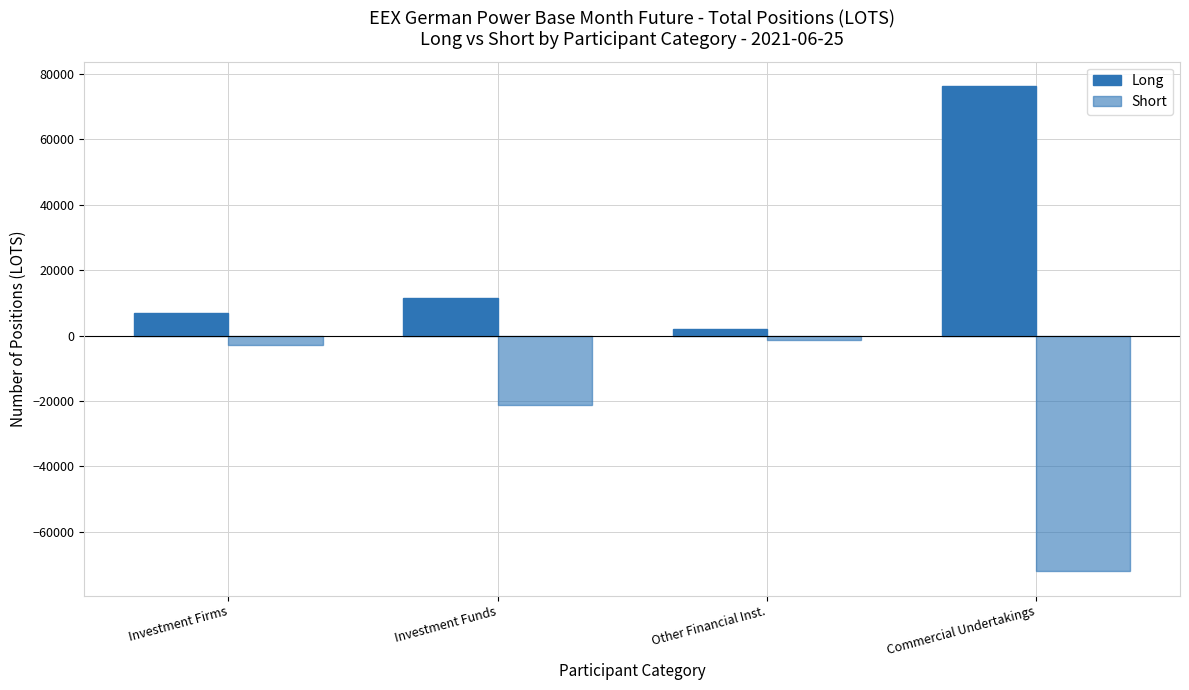

At which category does the chart reach its minimum across all series?

Commercial Undertakings